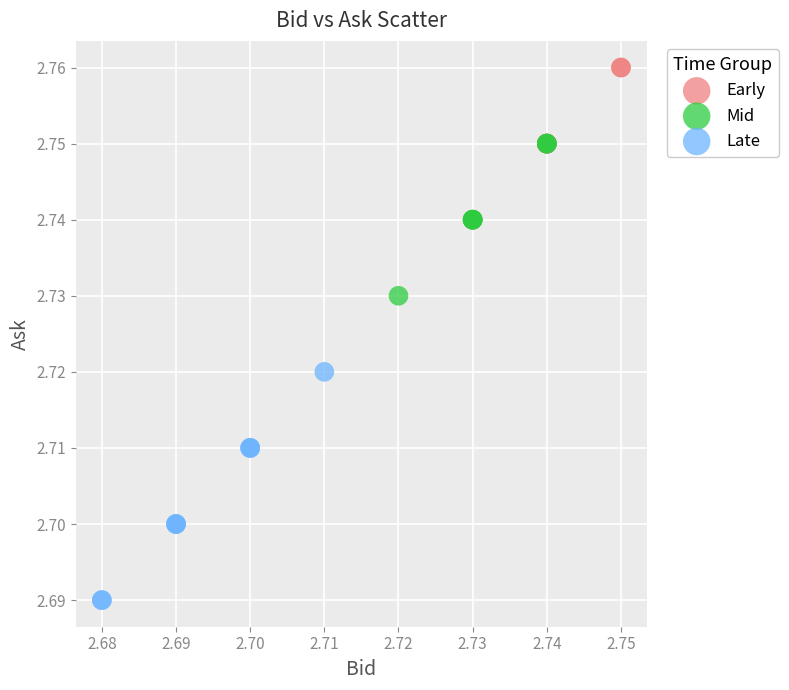

Which series contains the highest Y value?

Early